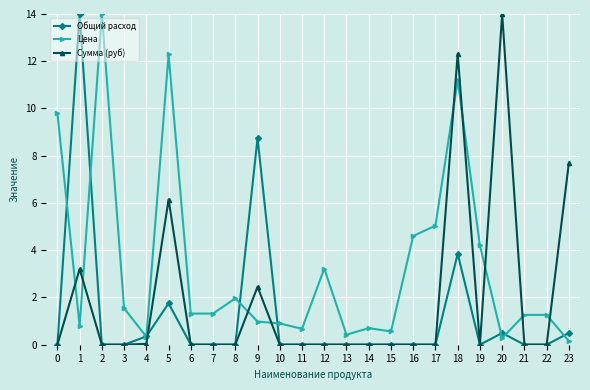

Which series changed the most between 0 and 11?

Цена